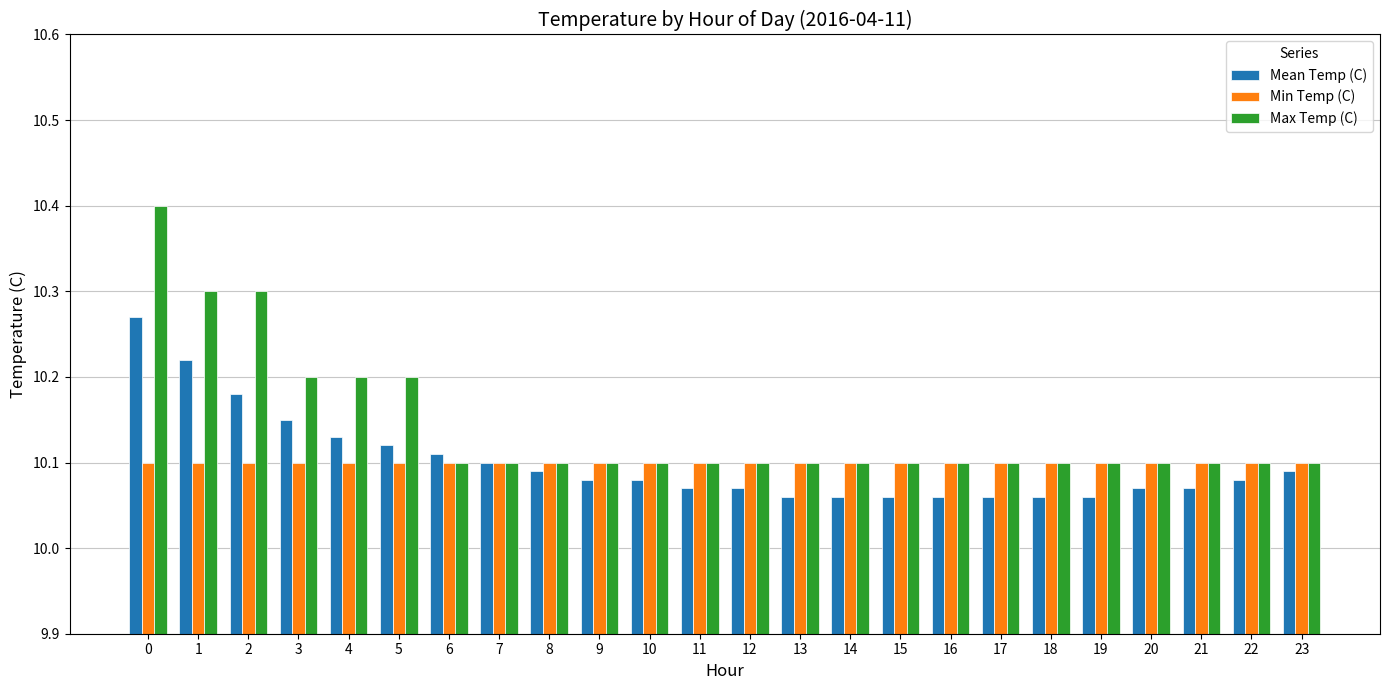

The value of Min Temp (C) at 22 is 5.3. True or false?

False